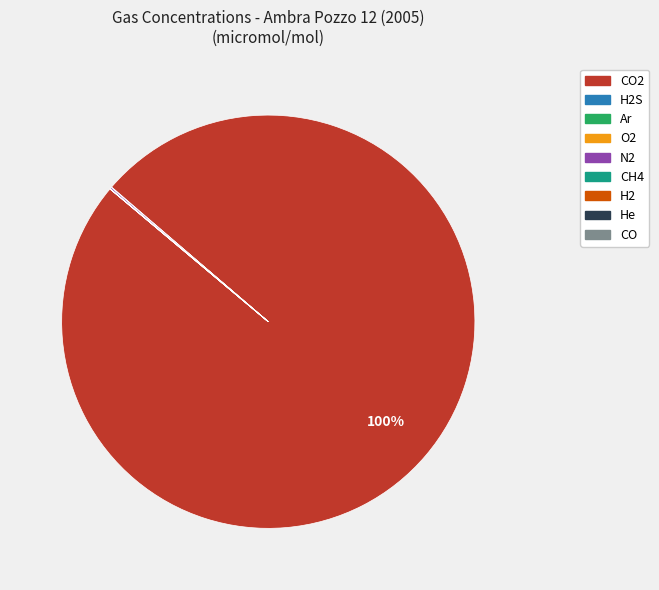

Does any single category account for the majority?

Yes